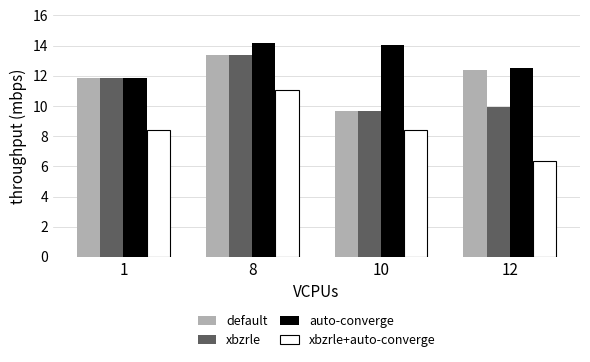

How many categories are shown in the chart?

4